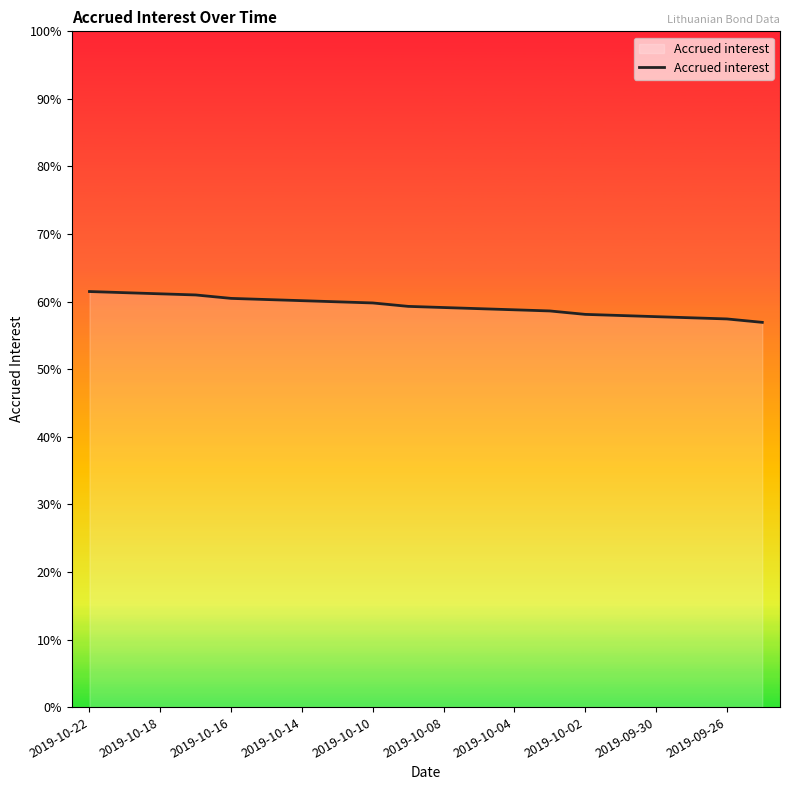

Does the chart have visible grid lines?

No